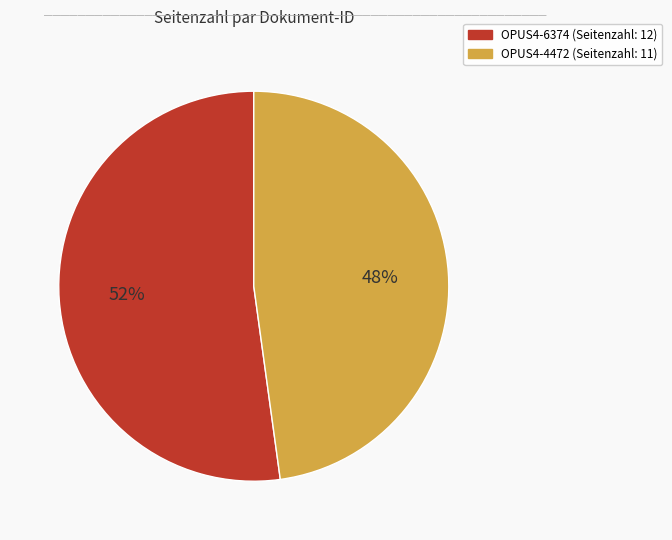

The OPUS4-6374 slice represents 52% of the pie. True or false?

True